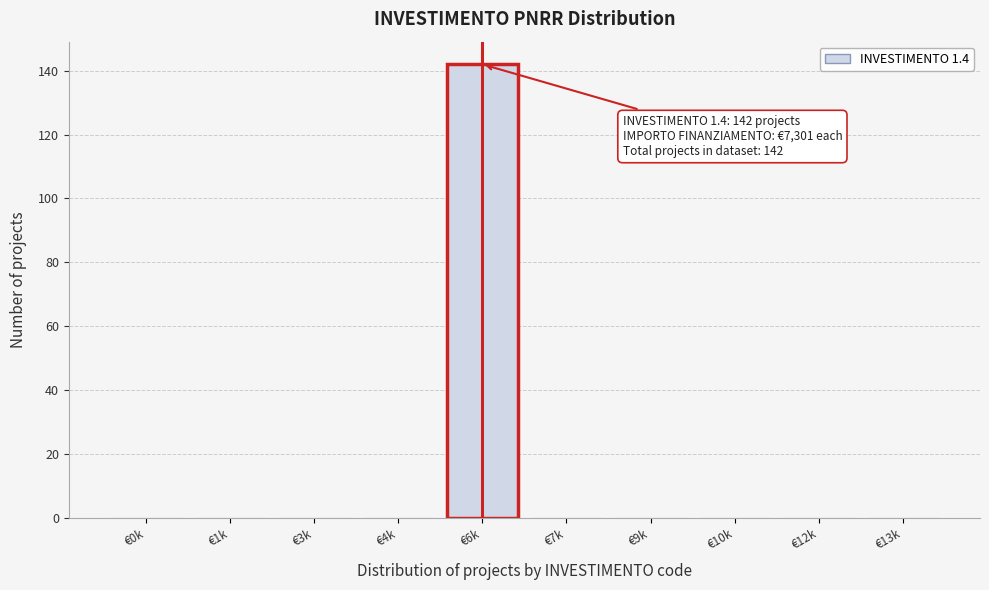

Reading left to right, list all the values displayed in this chart.

€0k=0	€1k=0	€3k=0	€4k=0	€6k=142	€7k=0	€9k=0	€10k=0	€12k=0	€13k=0